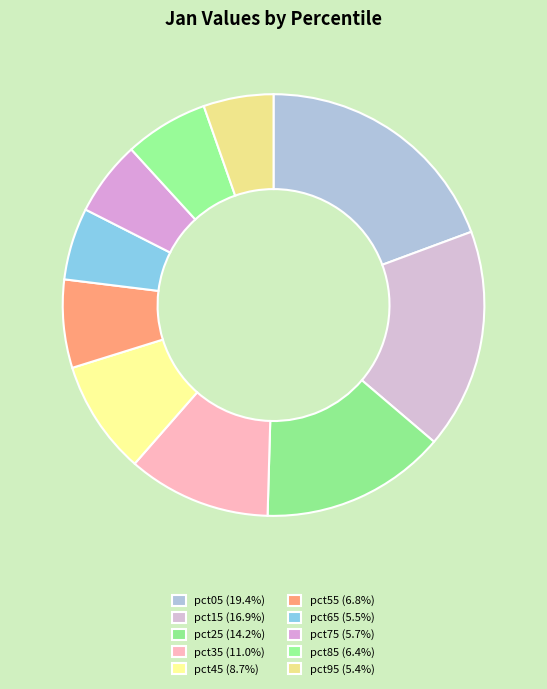

What portion of the pie excludes pct85?

93.6%